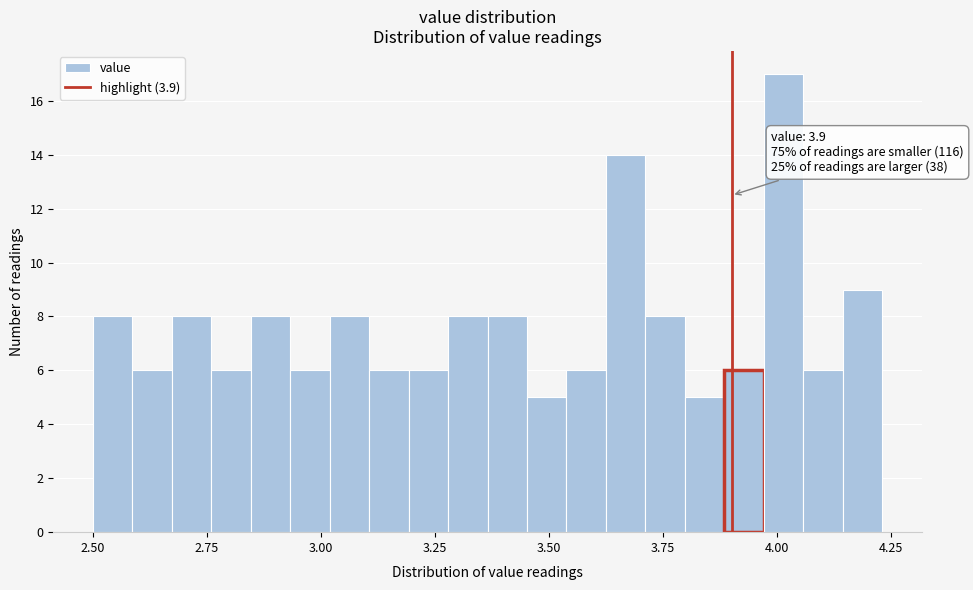

Read against the x-axis, roughly where is the centre of the tallest bar?

4.00